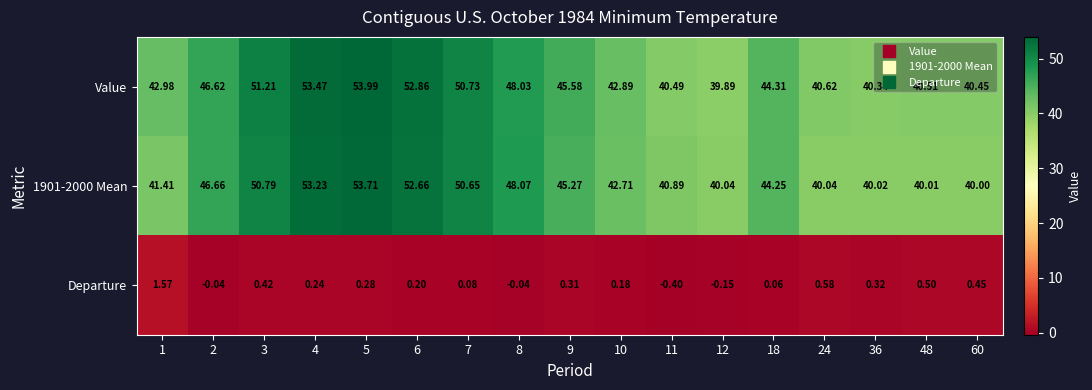

List the series in order of their peak value, lowest first.

Departure, 1901-2000 Mean, Value